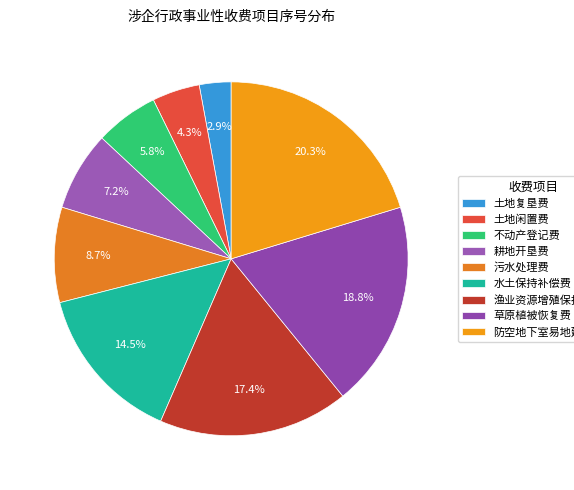

Approximately how many times larger is the value at 土地闲置费 compared to 土地复垦费?

1.5